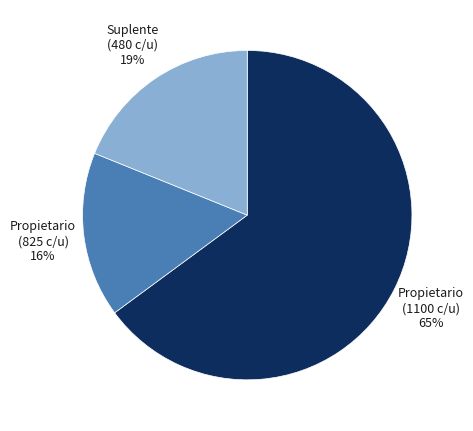

Between Propietario (825 c/u) and Propietario (1100 c/u), which is larger?

Propietario (1100 c/u)